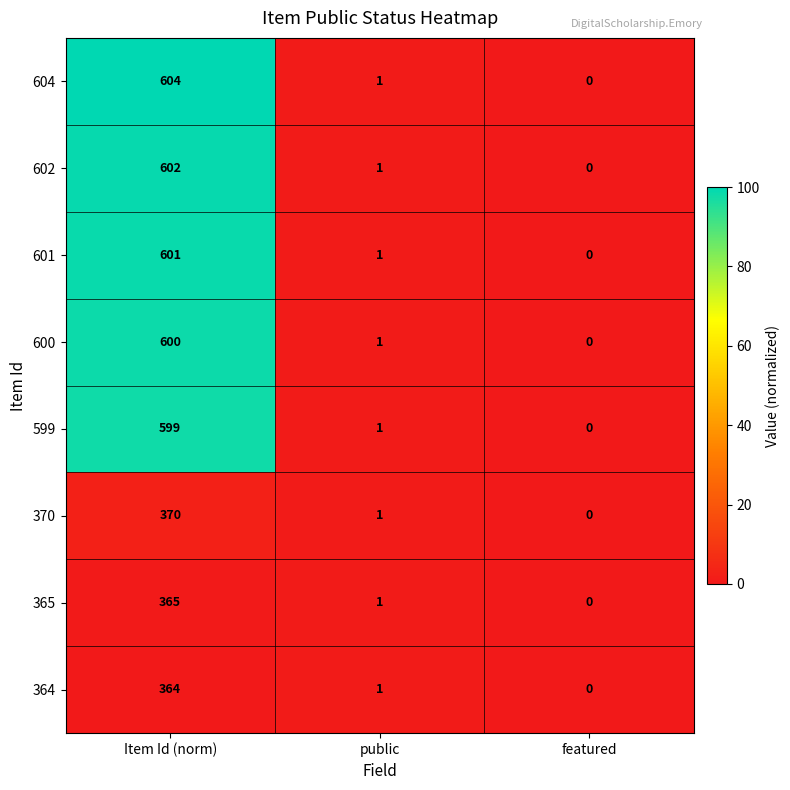

Count the number of data series in this chart.

8